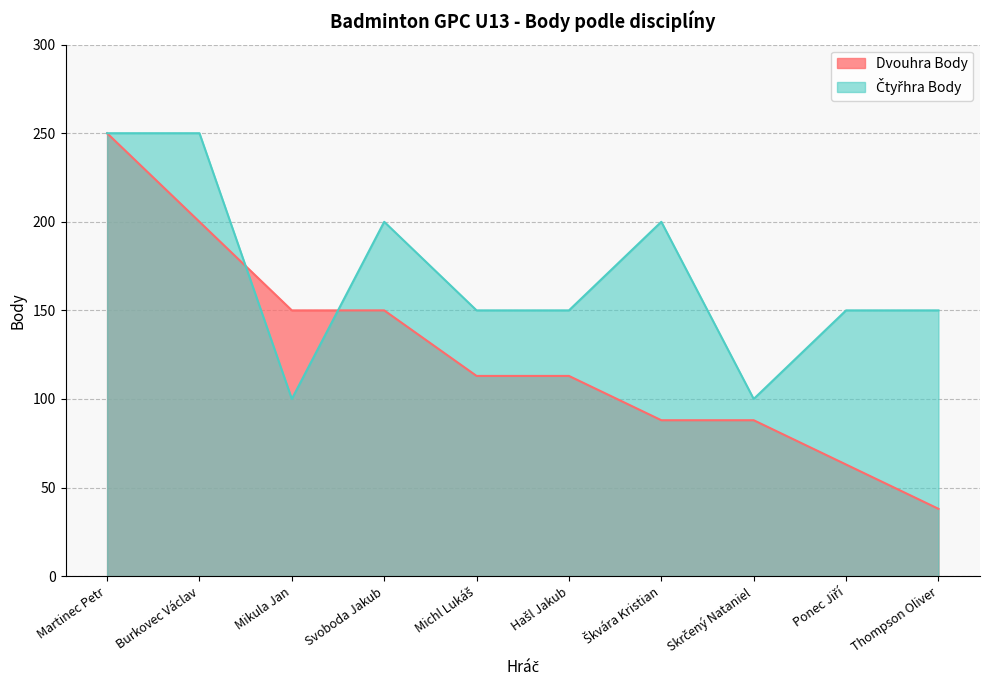

Which series has the widest spread of values?

Dvouhra Body